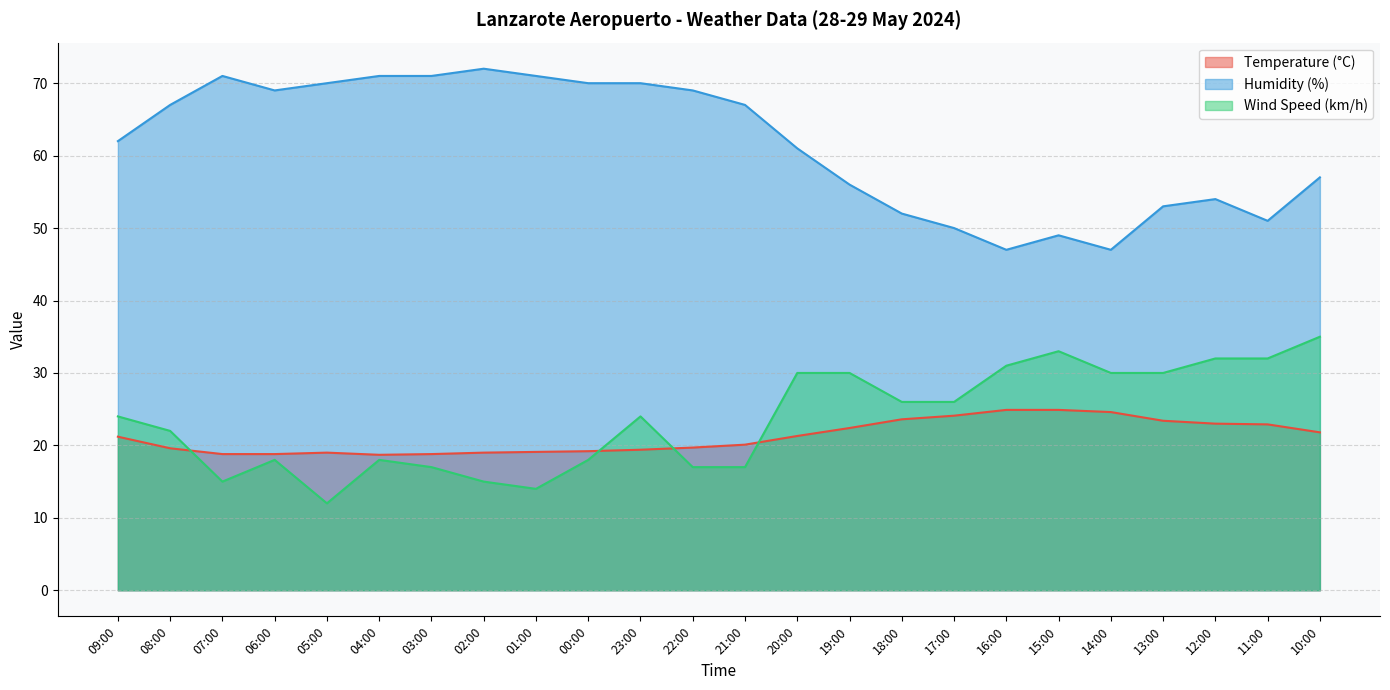

What is the difference between the maximum and minimum values in the Temperature (°C) series?

6.2